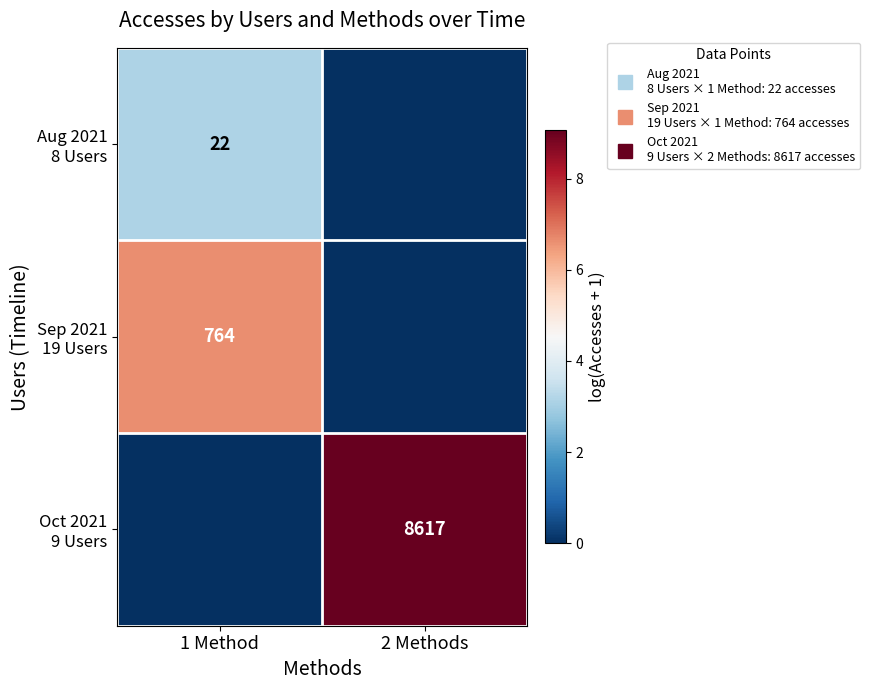

What is the total value across all series at 2 Methods?

9.1